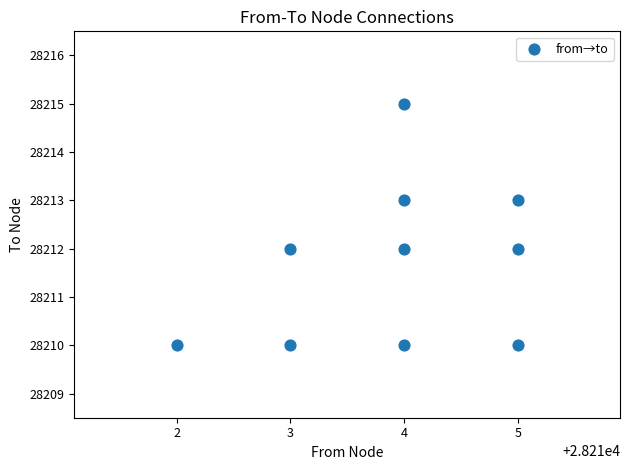

What is the range of X values (max minus min)?

3